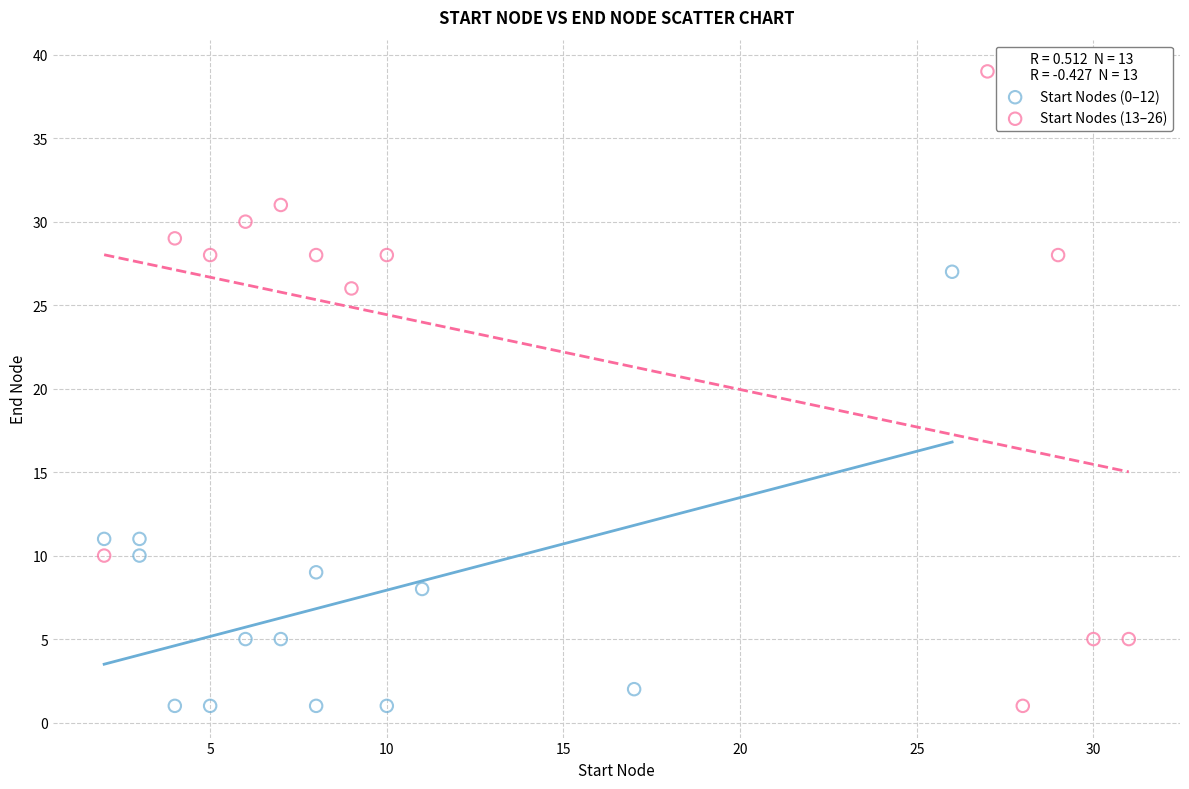

Which series contains the highest Y value?

Start Nodes (13–26)